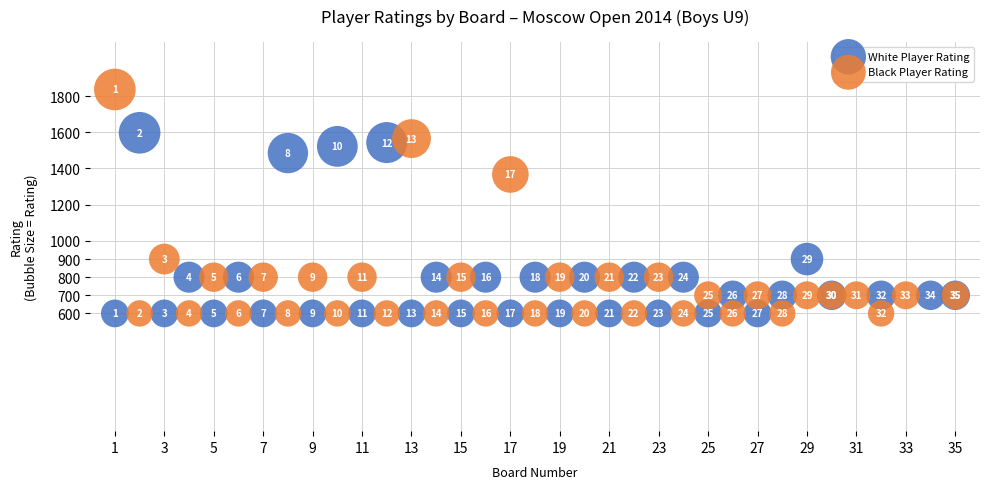

Which series has the widest spread of Y values?

Black Player Rating